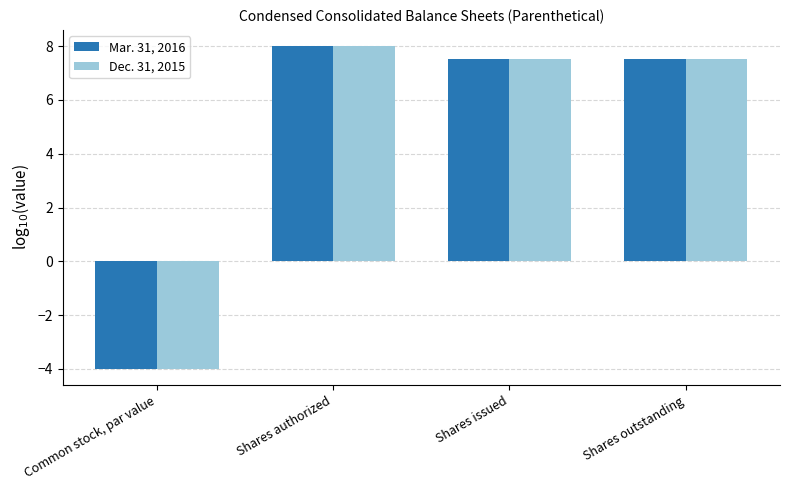

What is the difference between the Dec. 31, 2015 values at Shares authorized and Common stock, par value?

12.0